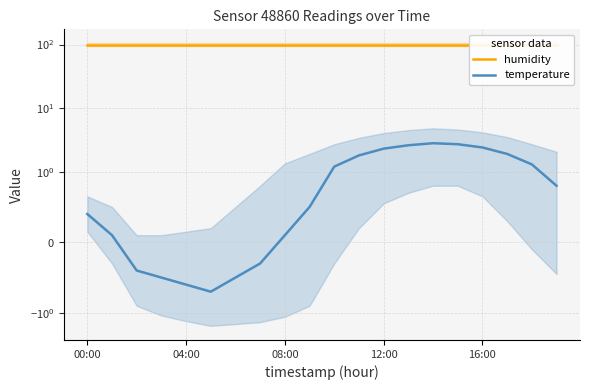

Which series has the widest spread of values?

temperature